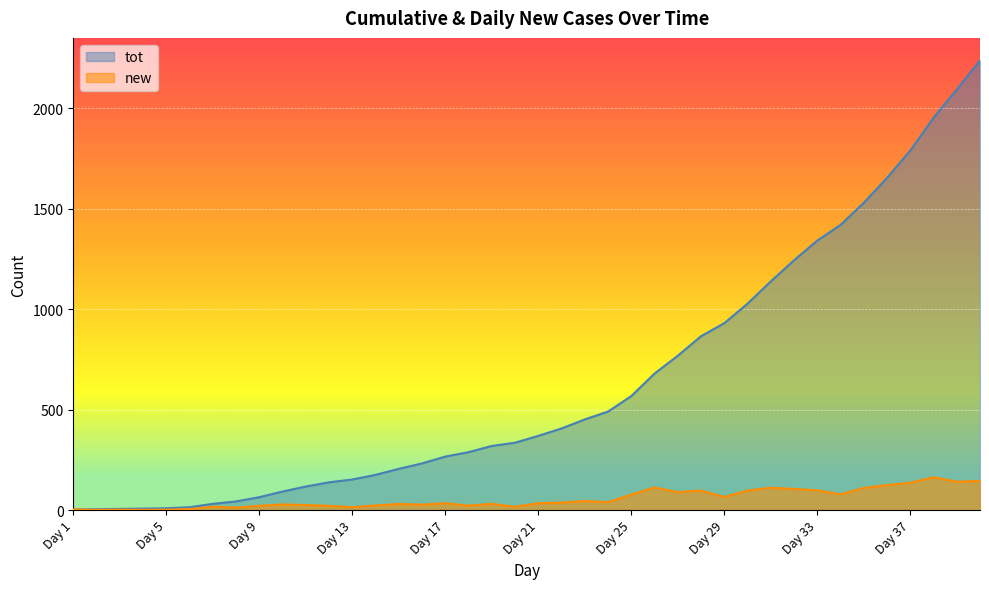

What is the difference between the maximum and minimum values in the new series?

162